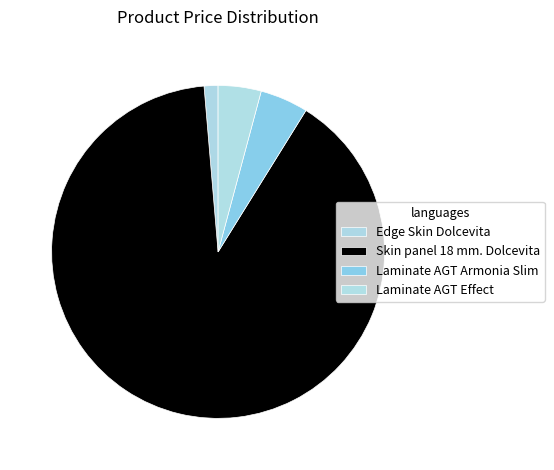

To the nearest percent, what is the average slice percentage?

25%